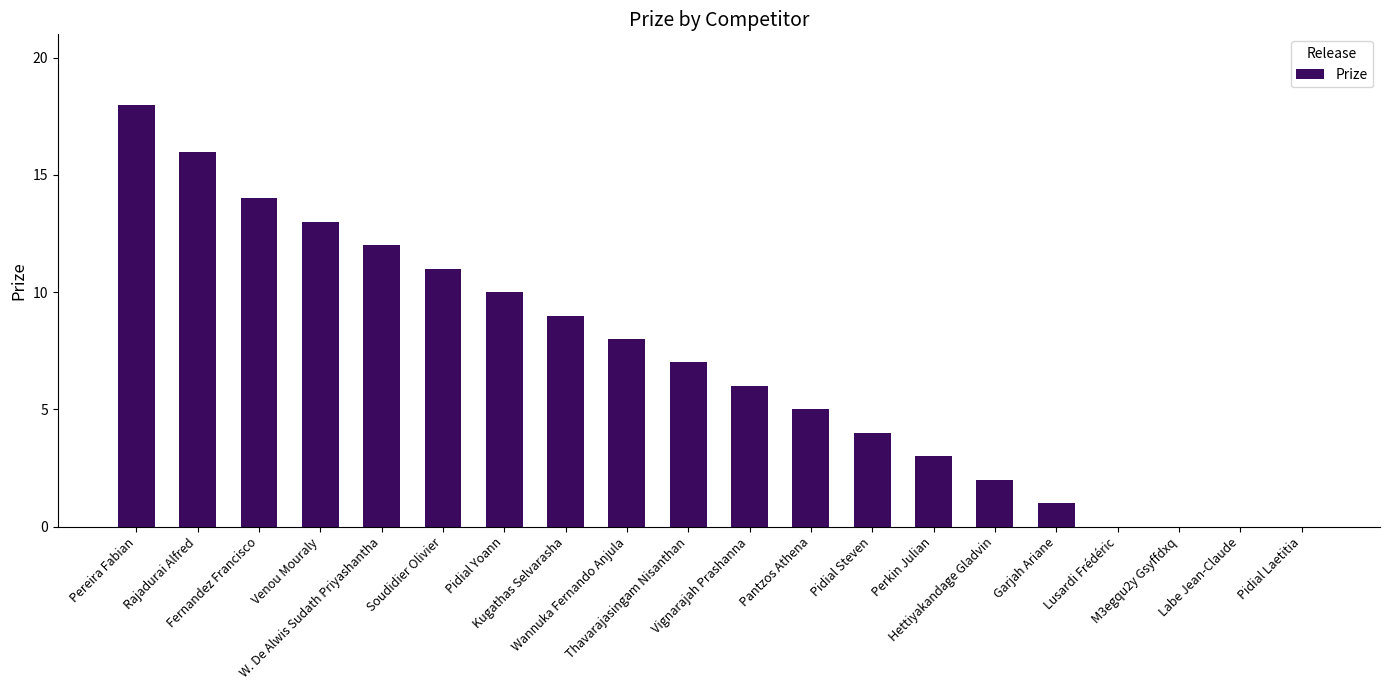

Which category has the highest value across all series?

Pereira Fabian